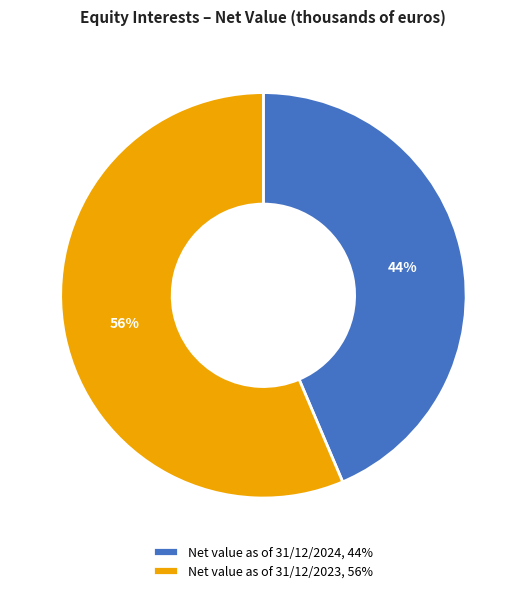

Is there a majority slice in this chart?

Yes